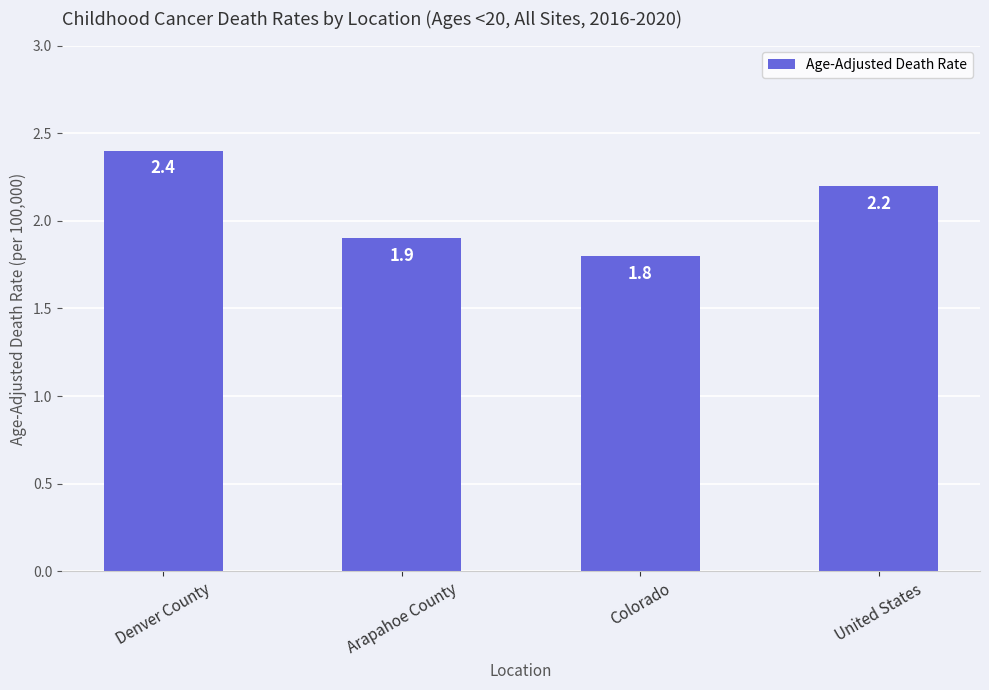

Rank the categories by value from highest to lowest.

Denver County, United States, Arapahoe County, Colorado